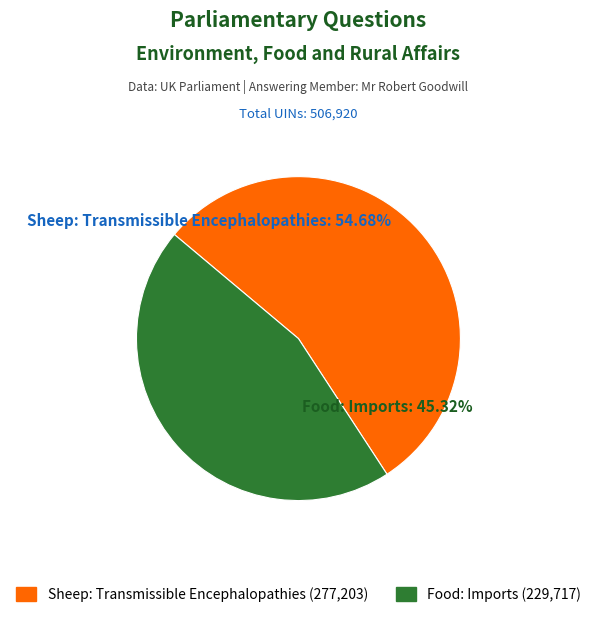

Which has a higher value, Sheep: Transmissible Encephalopathies (277203) or Food: Imports (229717)?

Sheep: Transmissible Encephalopathies (277203)